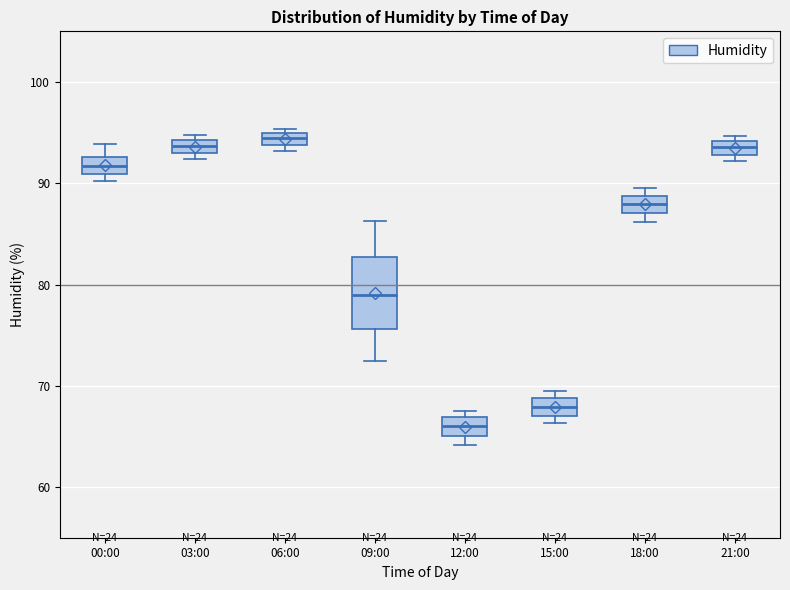

Comparing the boxes themselves (not the whiskers), which one is the tallest?

09:00